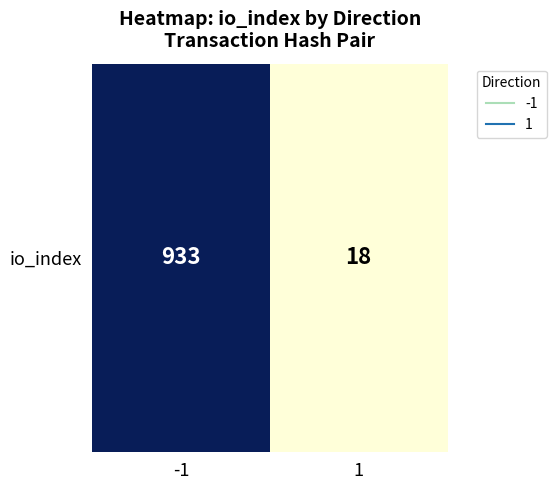

Reading left to right, list all the values displayed in this chart.

-1=933	1=18